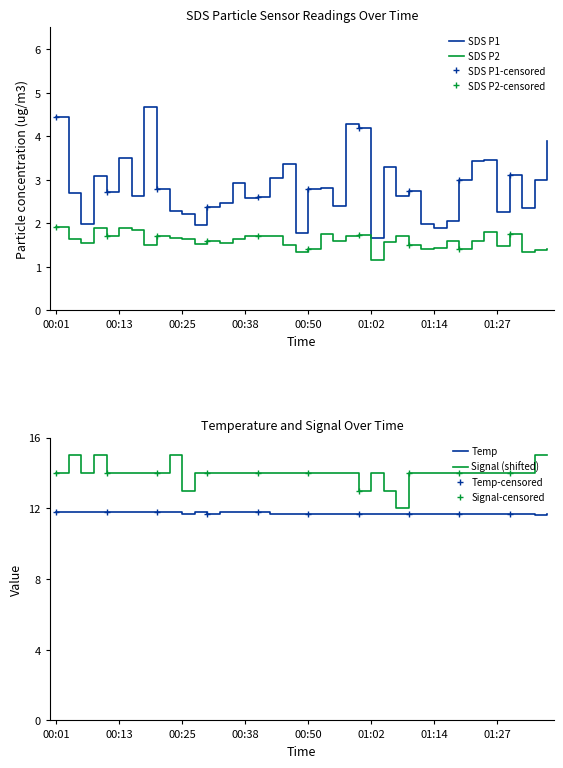

At 01:07, list the series in order from largest to smallest.

Signal, Temp, SDS_P1, SDS_P2